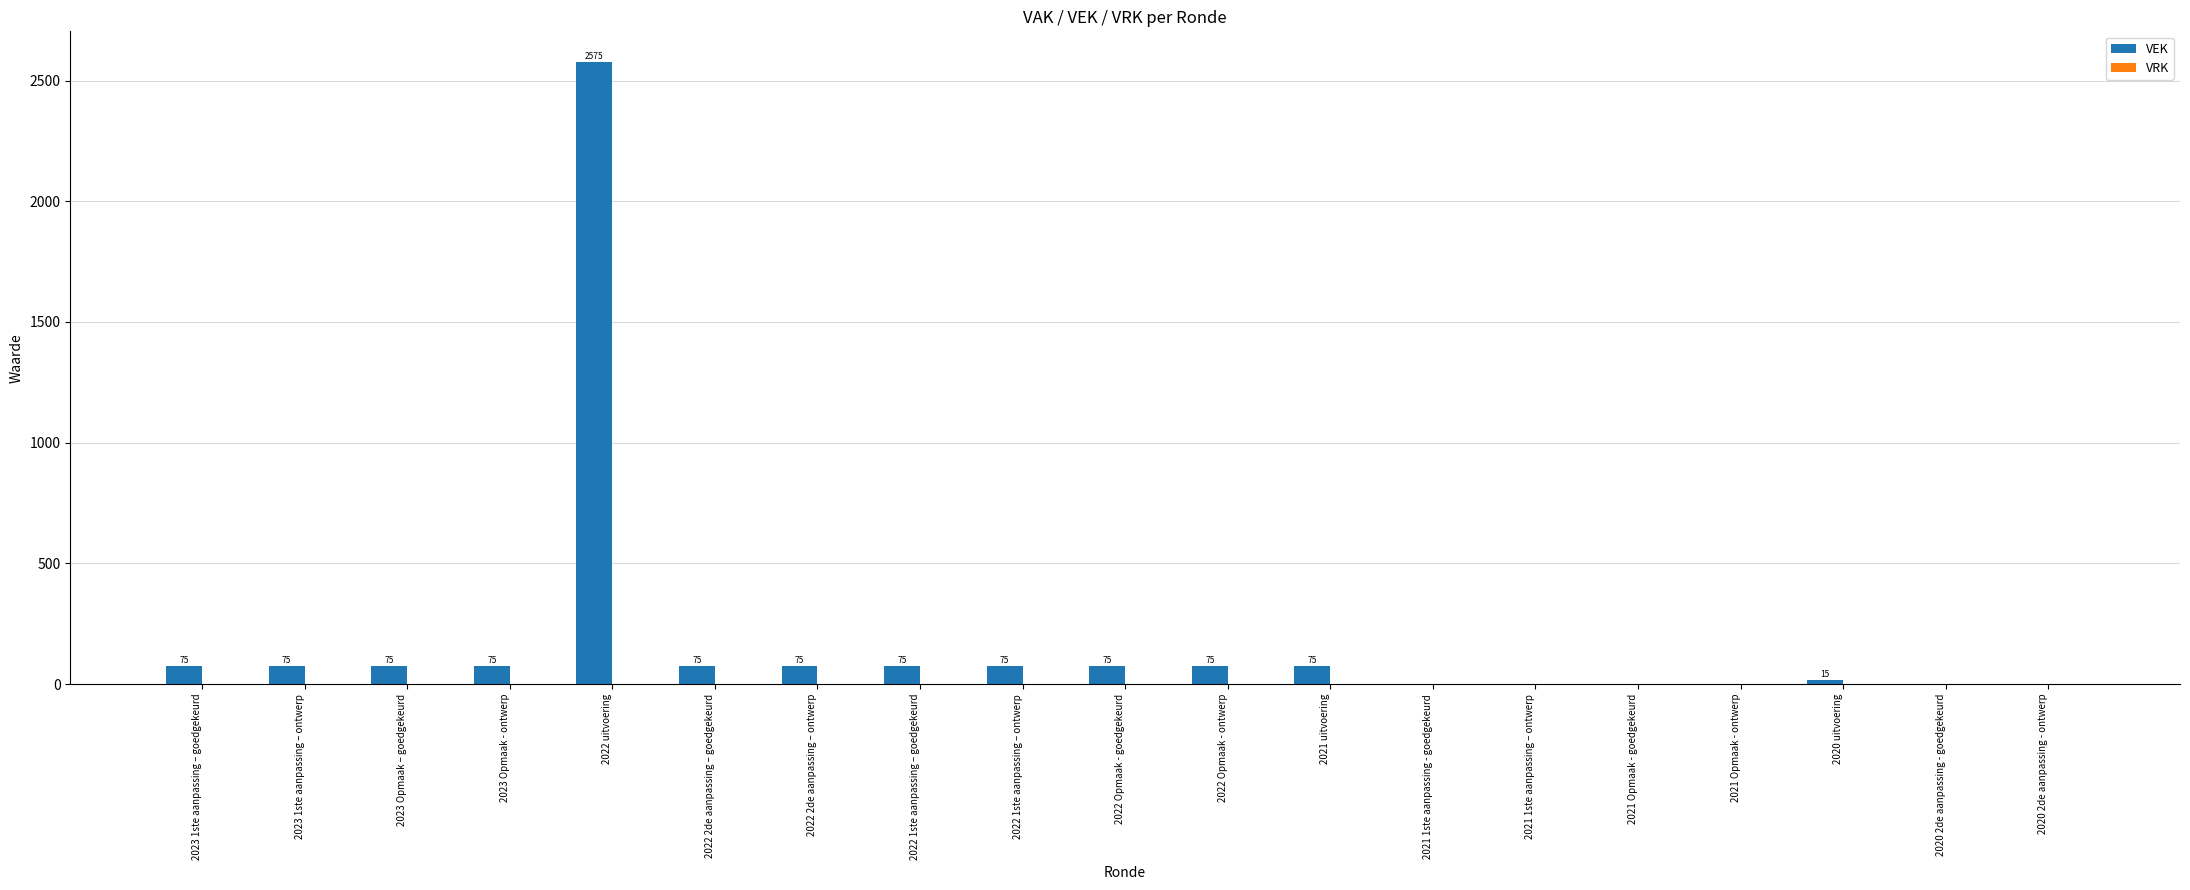

Read the value at 2023 Opmaak – goedgekeurd, to the nearest 10.

80